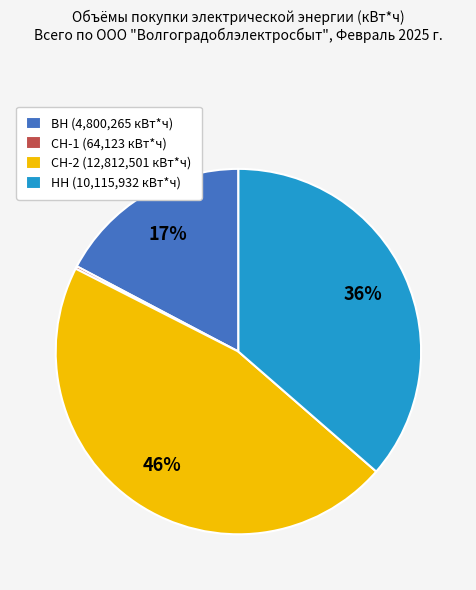

Combined, do ВН (4,800,265 кВт*ч) and НН (10,115,932 кВт*ч) account for over 50%?

Yes